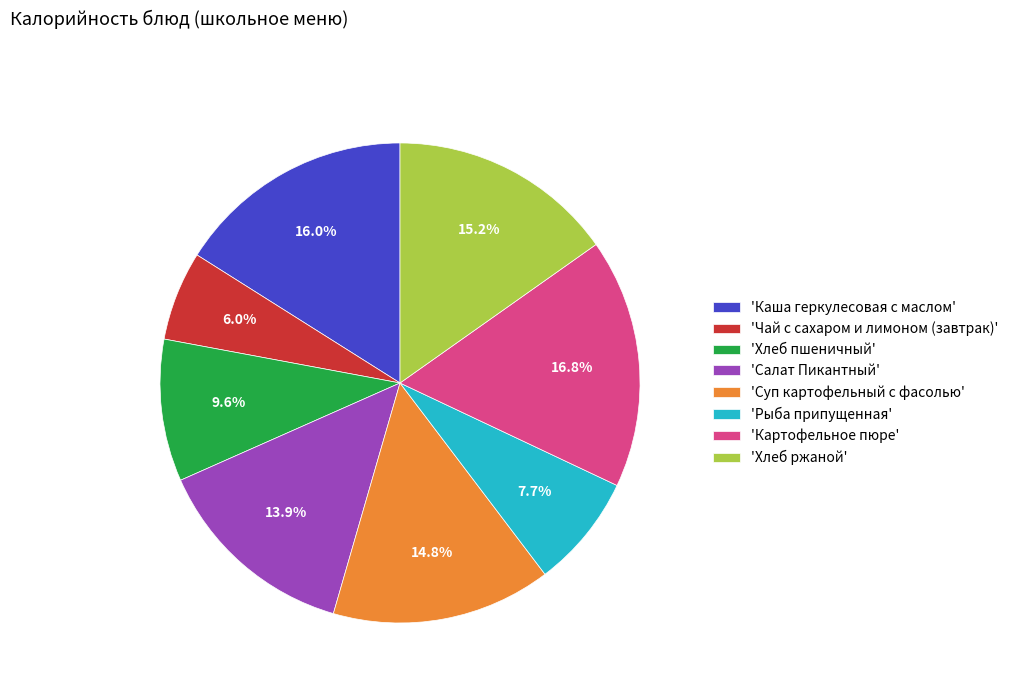

Do 'Салат Пикантный' and 'Суп картофельный с фасолью' together represent more than half of the pie?

No